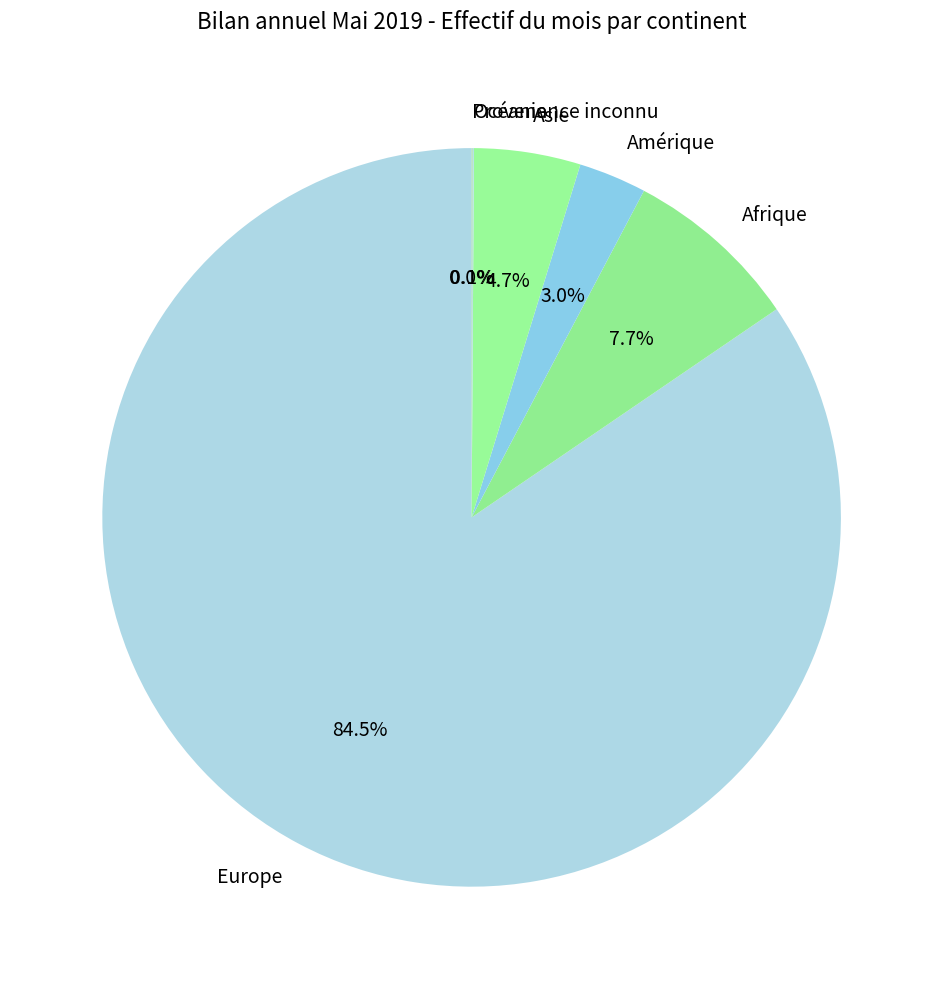

Combined, what portion of the pie is Europe and Asie?

89.2%